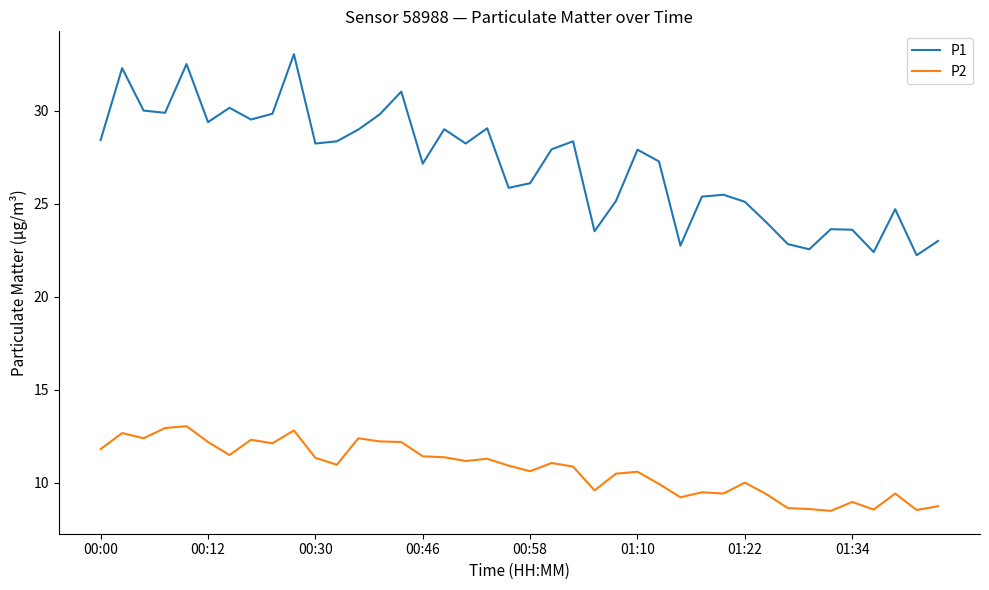

What is the lowest value of the P2 series?

8.5